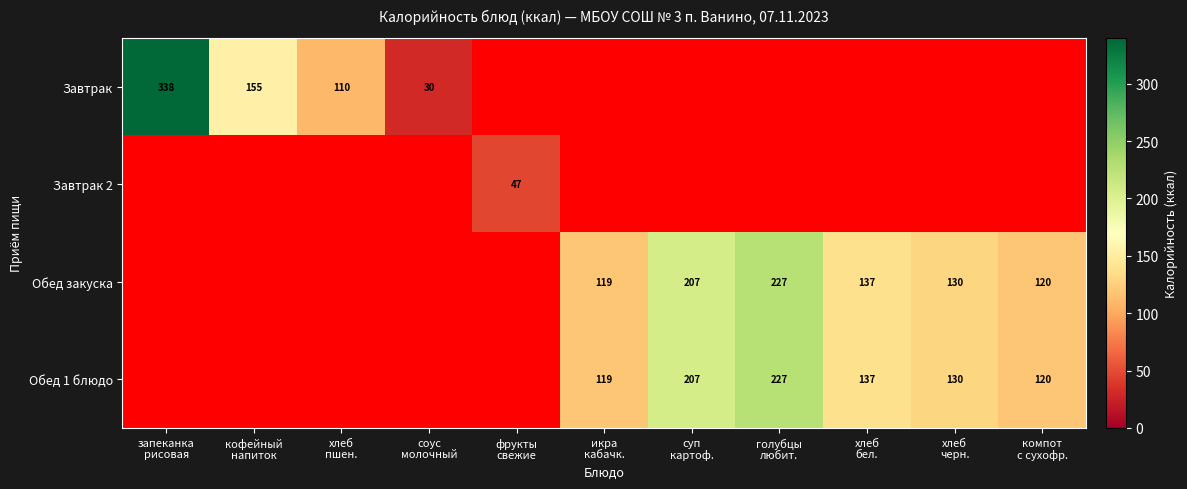

True or false: Завтрак 2 has a value of -1.0 at суп картоф..

True